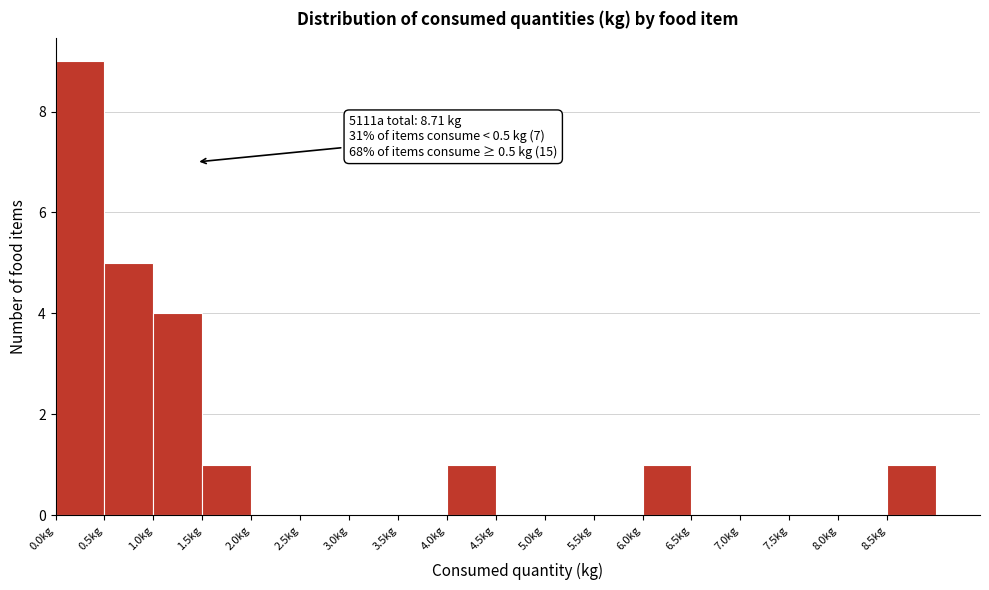

Which range on the x-axis has the tallest bar?

0.0 to 0.5